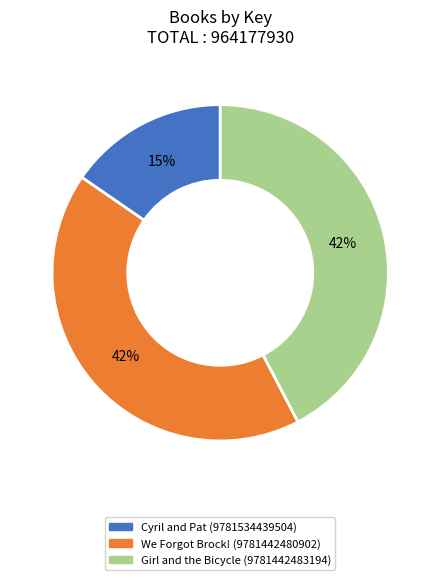

How many segments does this pie chart have?

3